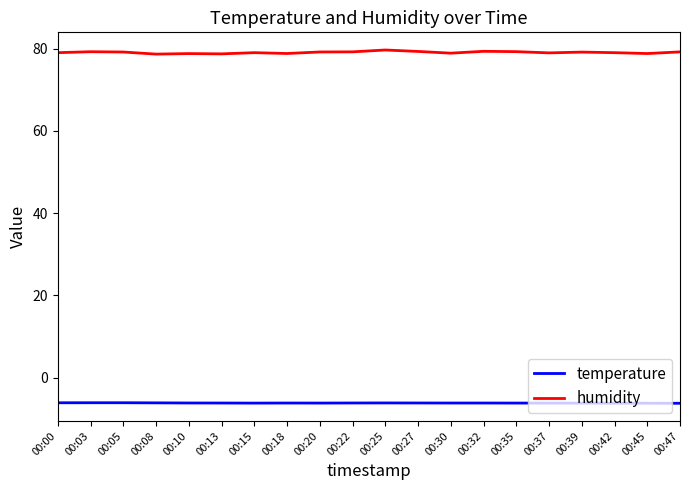

What is the difference between the maximum and minimum values in the temperature series?

0.1